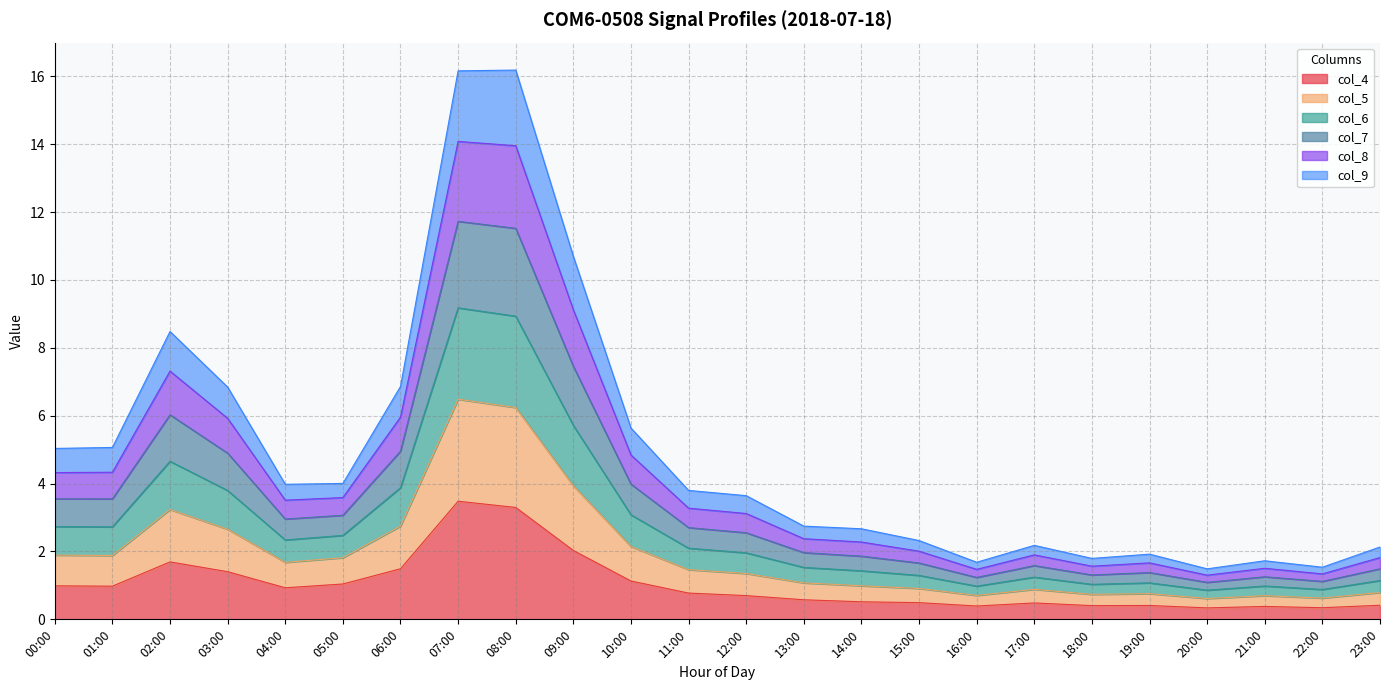

True or false: col_4 has a value of 0.4 at 18:00.

True